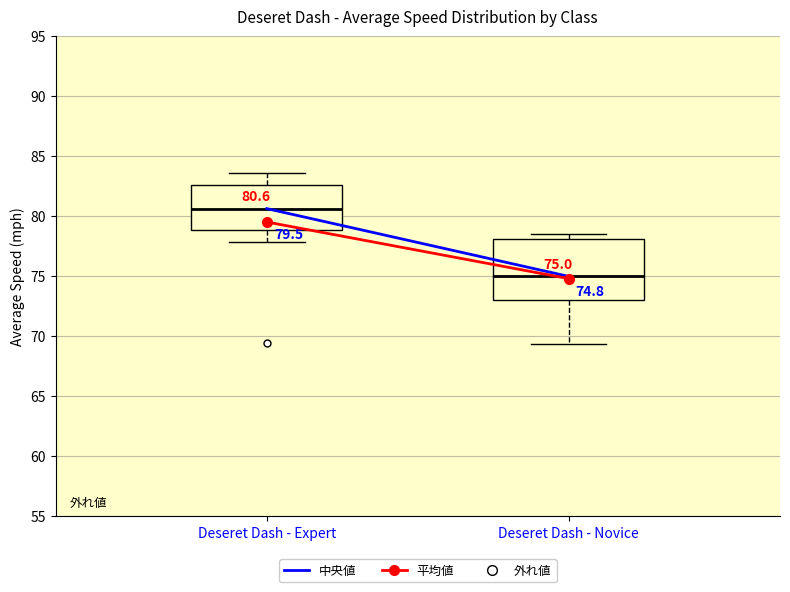

Comparing the boxes themselves (not the whiskers), which one is the tallest?

Deseret Dash - Novice